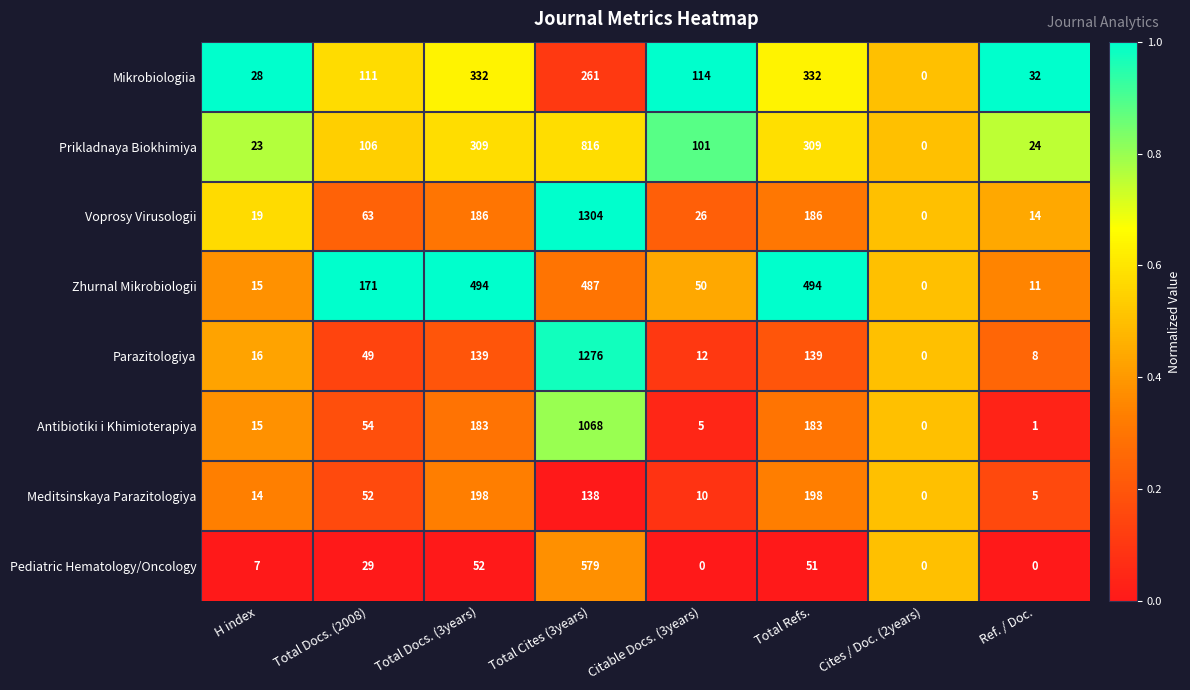

Which series has the largest range (max minus min)?

Voprosy Virusologii